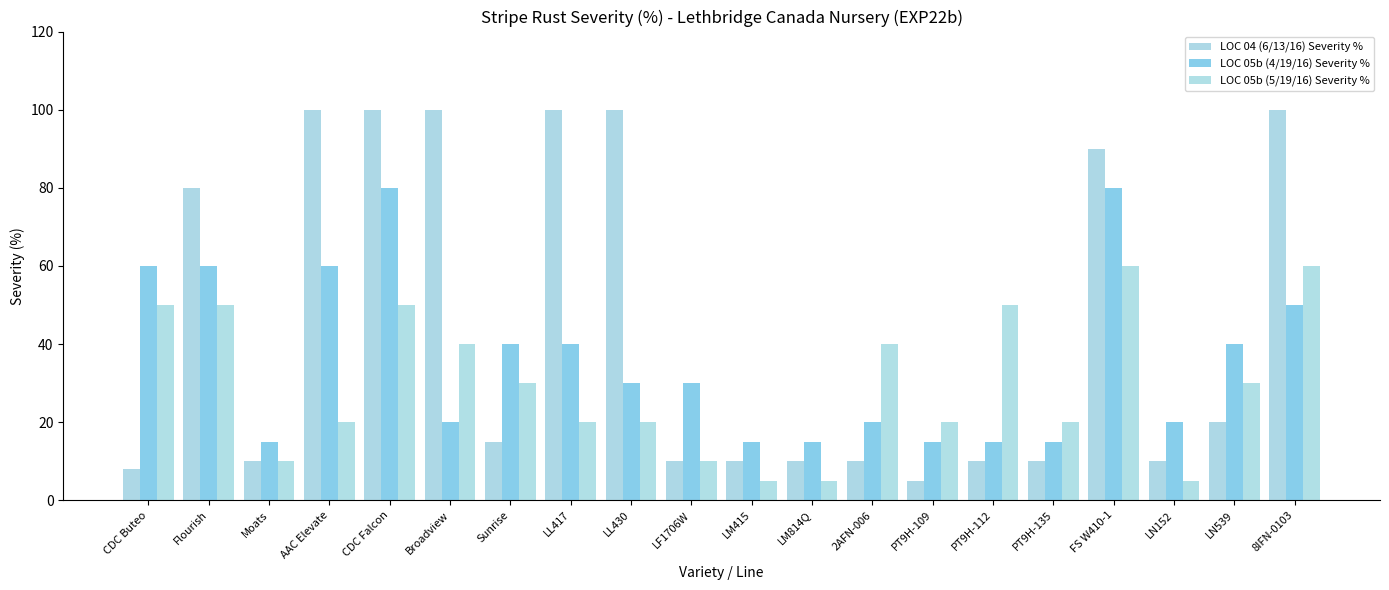

At FS W410-1, list the series in order from smallest to largest.

LOC 05b (5/19/16) Severity %, LOC 05b (4/19/16) Severity %, LOC 04 (6/13/16) Severity %